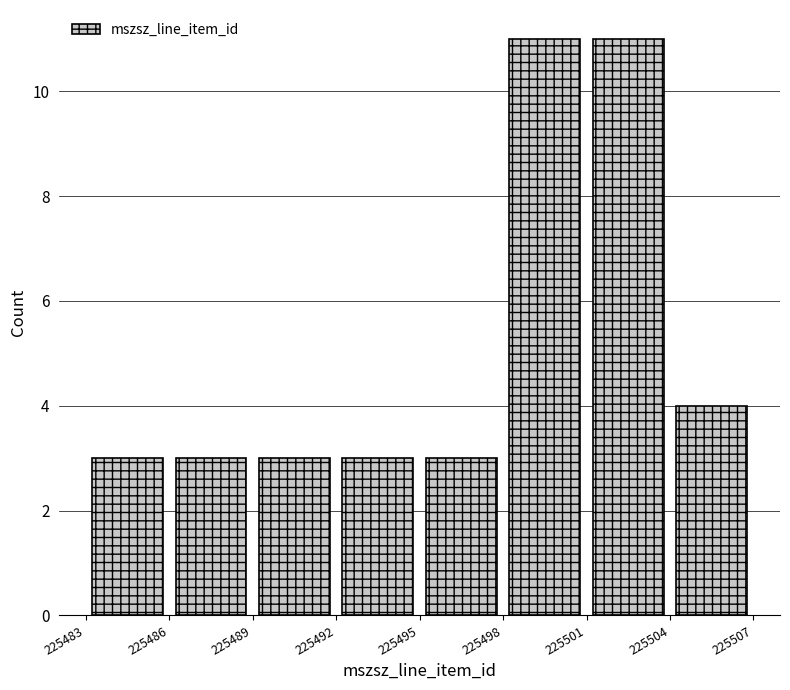

Reading left to right, list every bar in this chart as the range it spans on the x-axis followed by its height. The values are not printed on the chart, so give them approximately, as read against the axis.

225483 to 225486: 3
225486 to 225489: 3
225489 to 225492: 3
225492 to 225495: 3
225495 to 225498: 3
225498 to 225501: 11
225501 to 225504: 11
225504 to 225507: 4